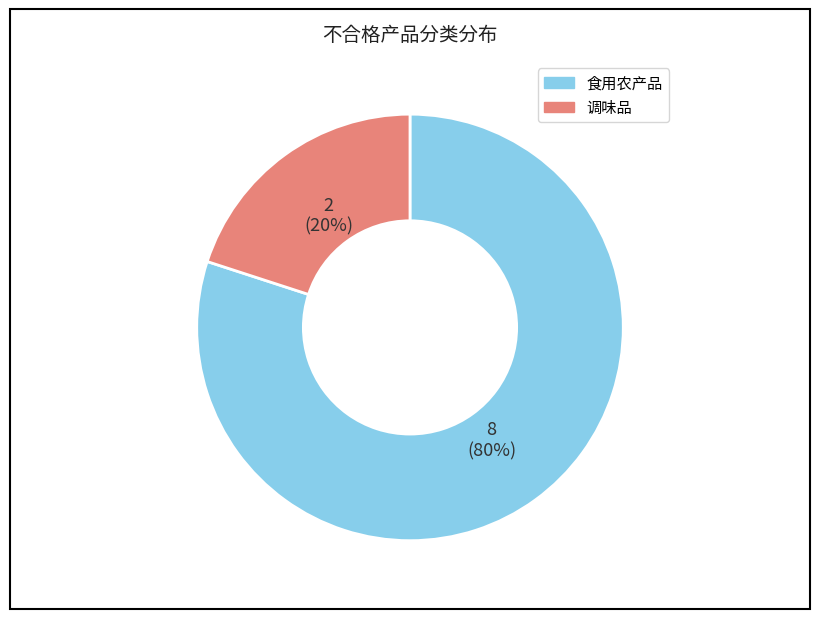

To the nearest percent, what is the average slice percentage?

50%